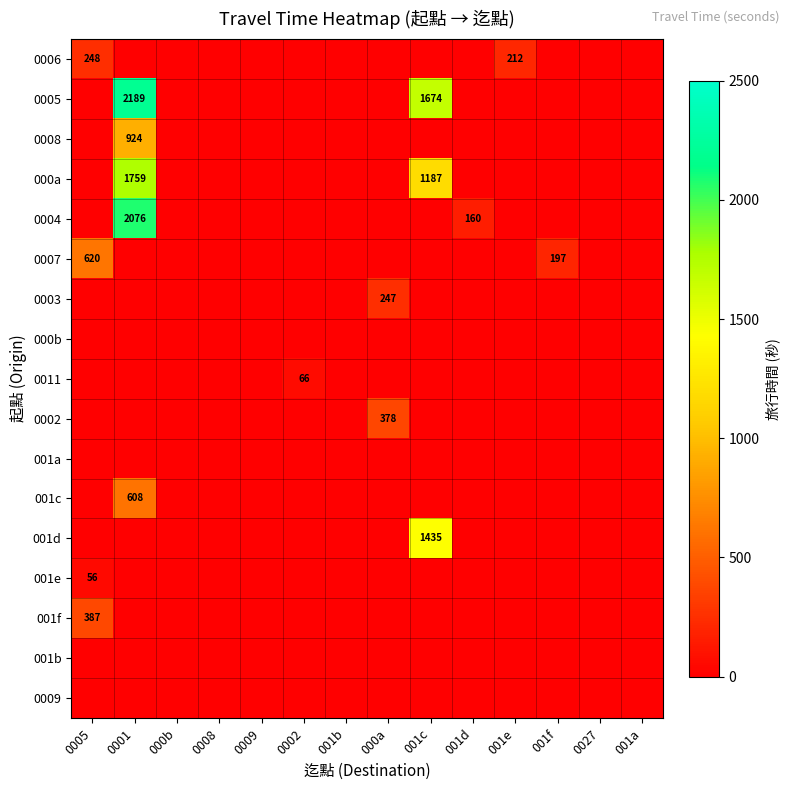

At which category does the chart reach its minimum across all series?

0005